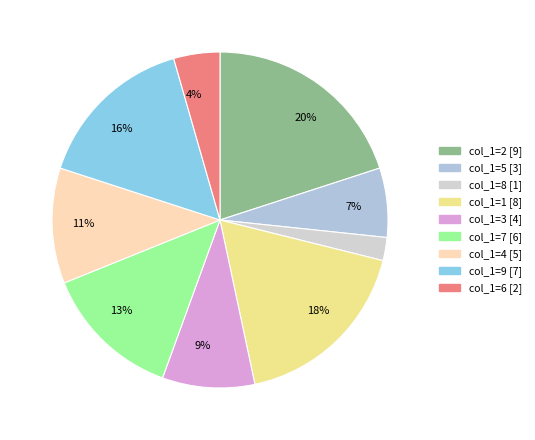

To the nearest percent, what is the average slice percentage?

11%